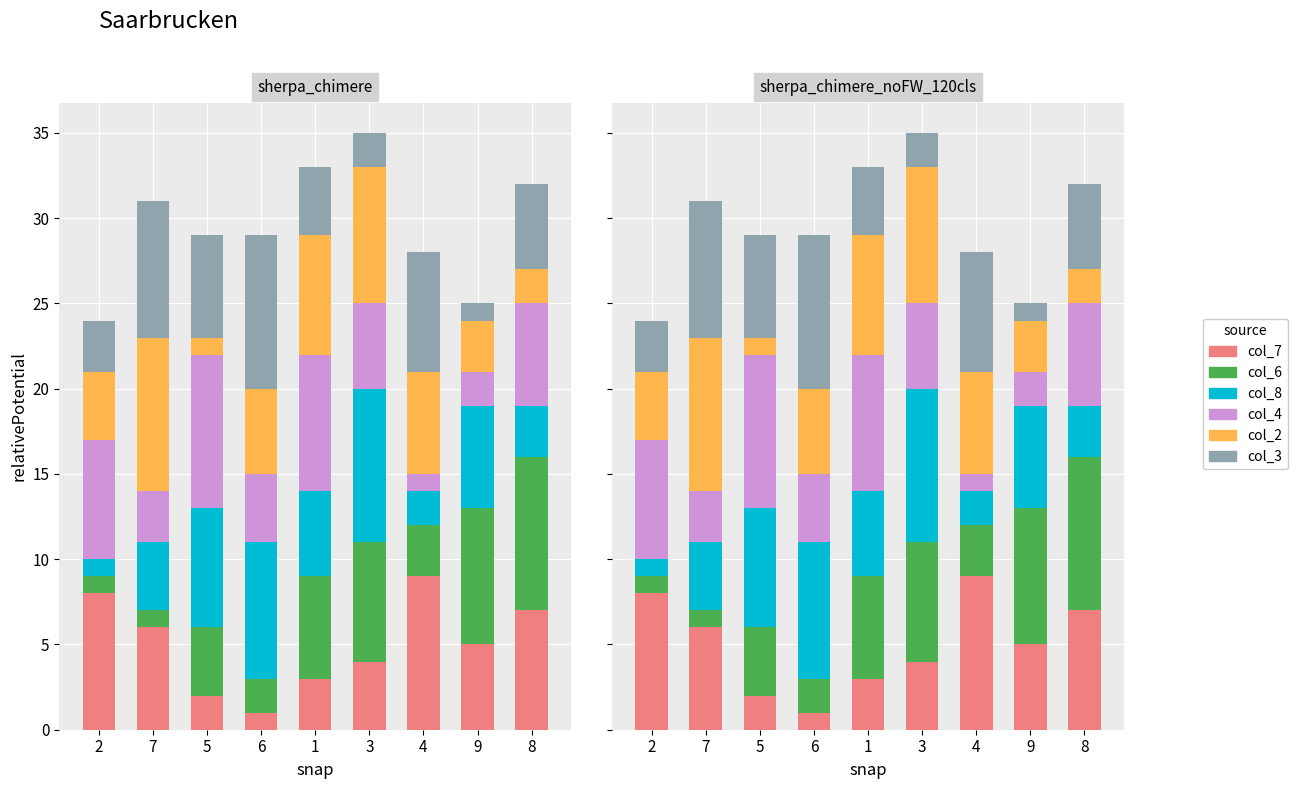

How many data points does each series have?

9